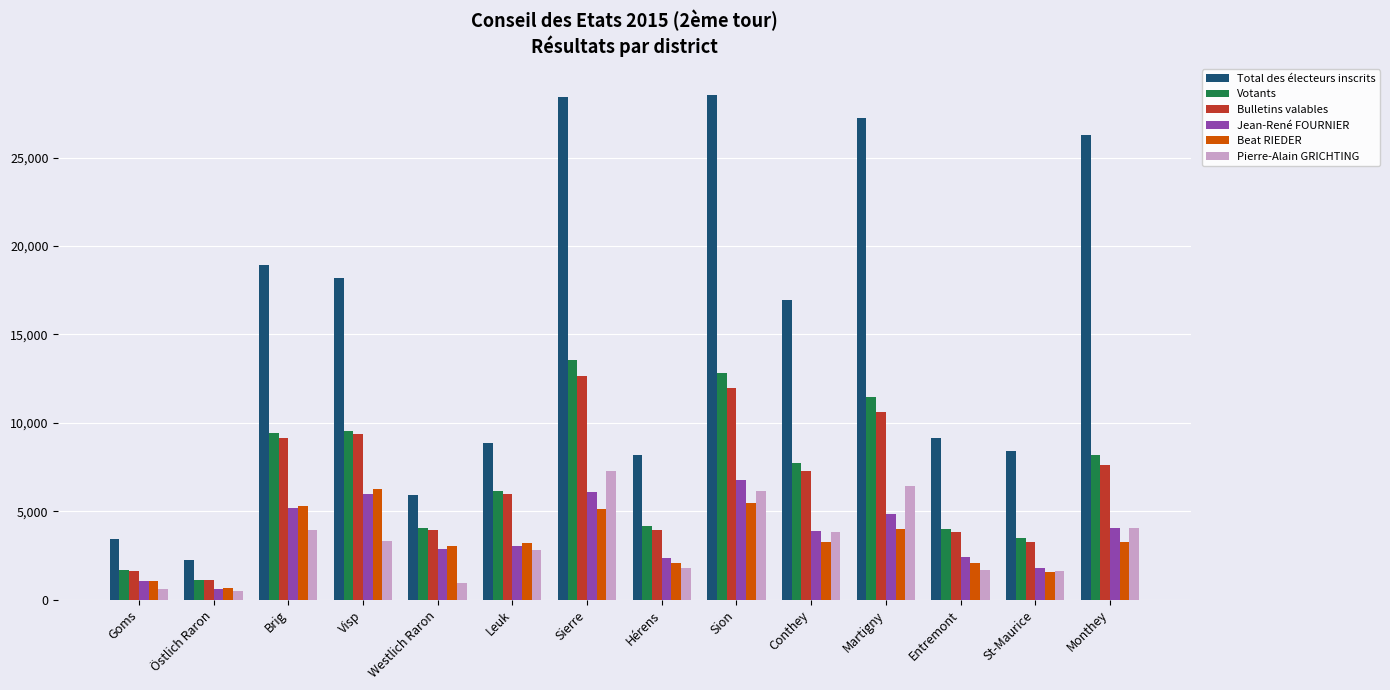

What position from the right is St-Maurice?

2